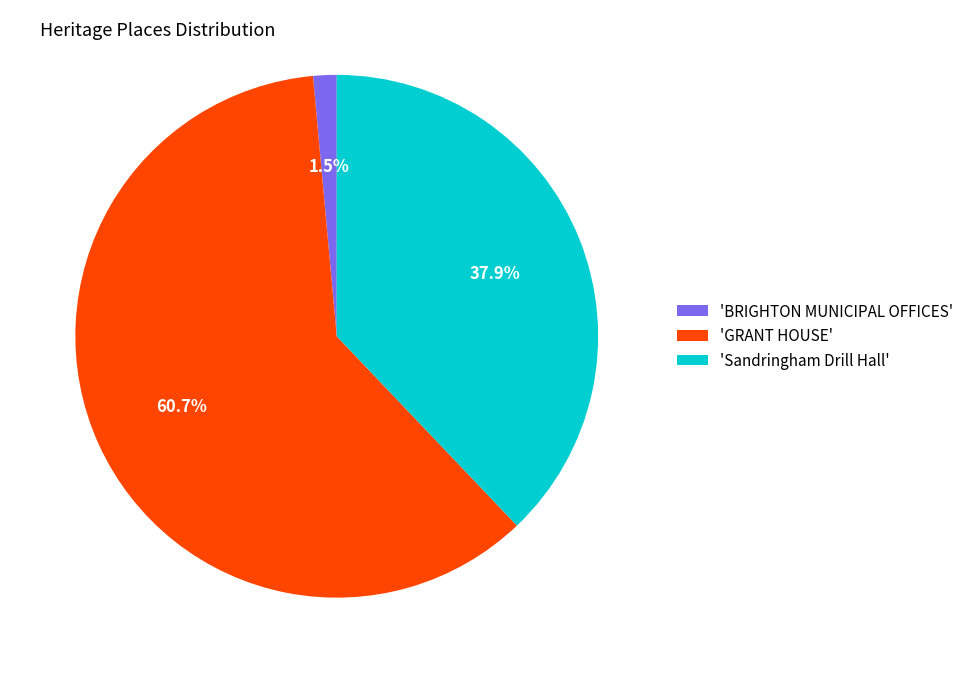

Do 'BRIGHTON MUNICIPAL OFFICES' and 'Sandringham Drill Hall' together represent more than half of the pie?

No